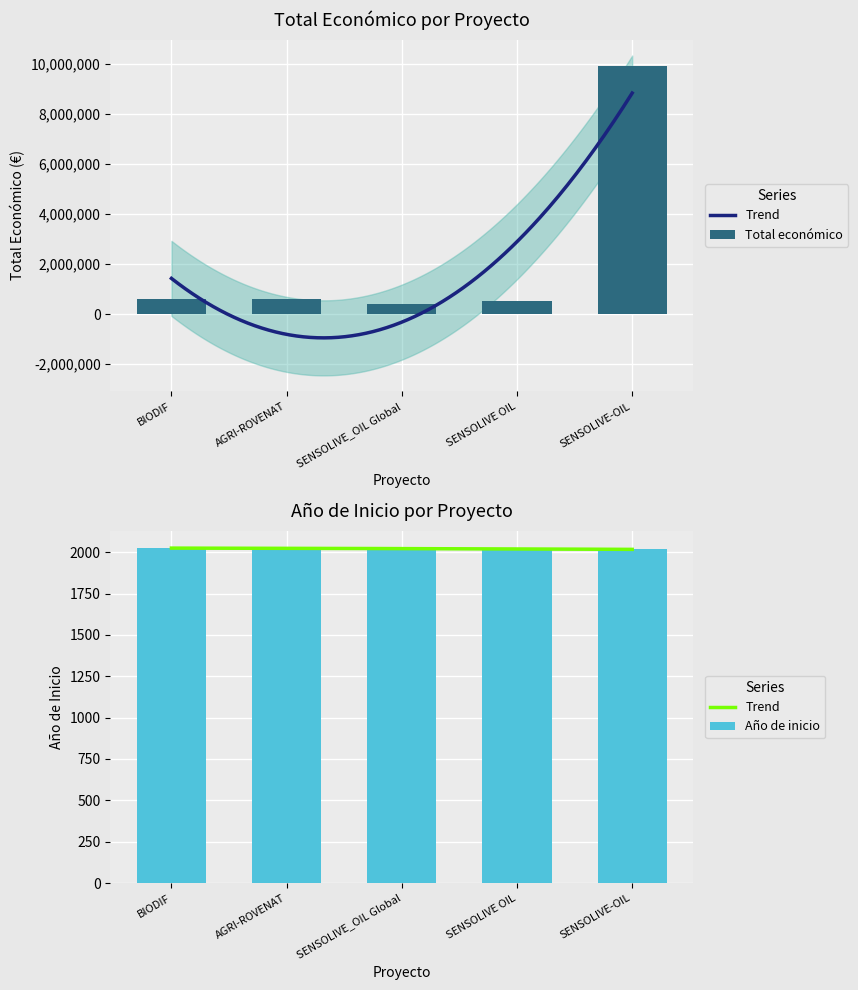

What is the difference between the maximum and second lowest values in the Año de inicio series?

5